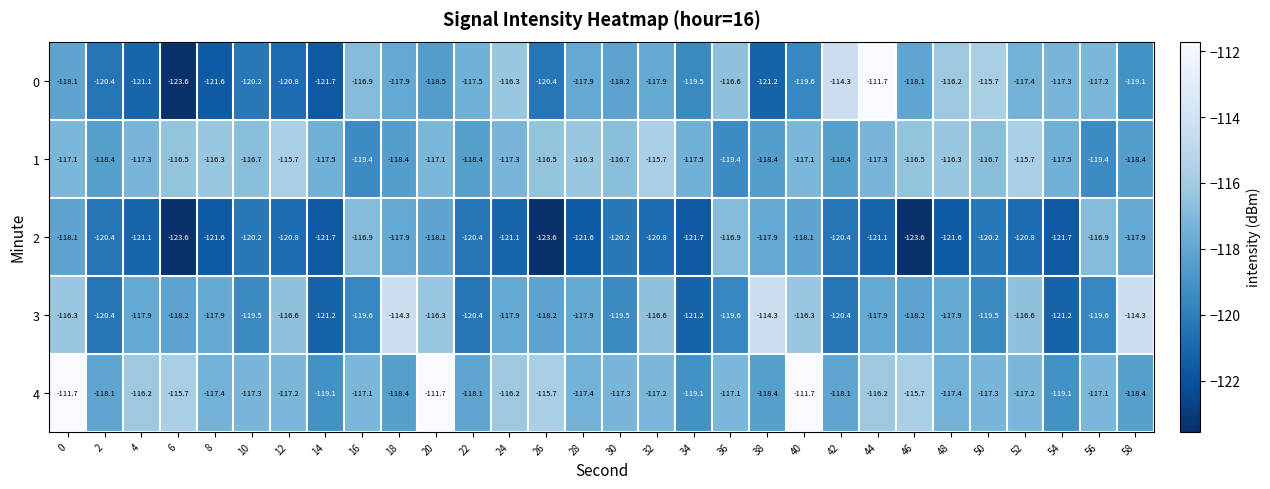

Which series has the largest total across all categories?

4